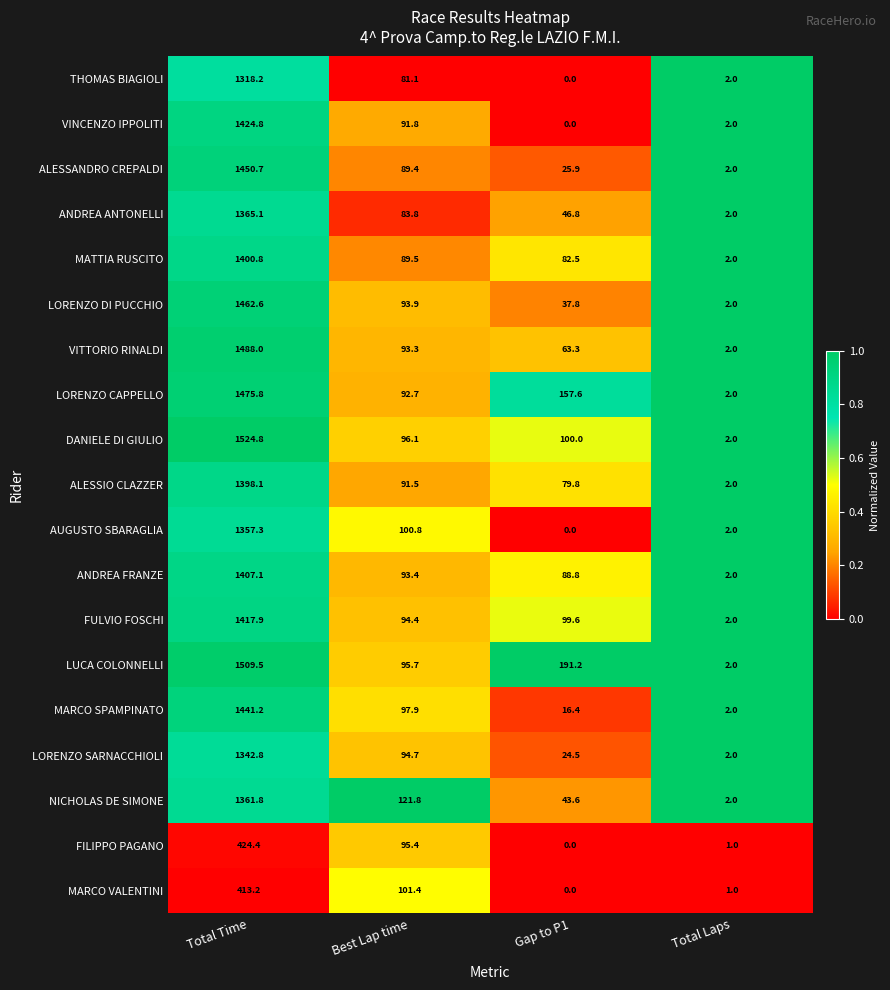

True or false: THOMAS BIAGIOLI has a value of 1318.2 at Total Time.

True